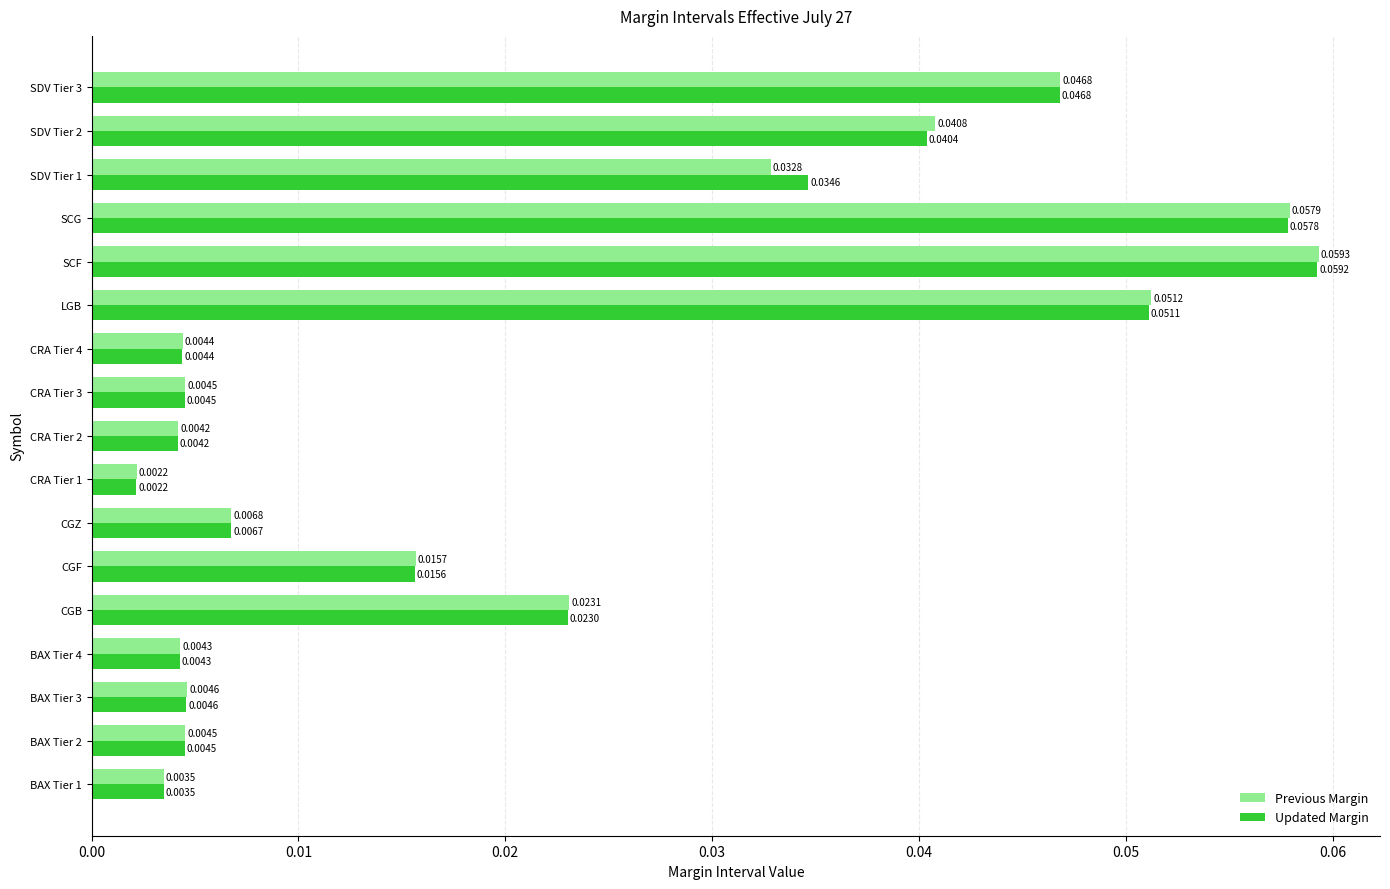

At how many categories does at least one series exceed 0?

17